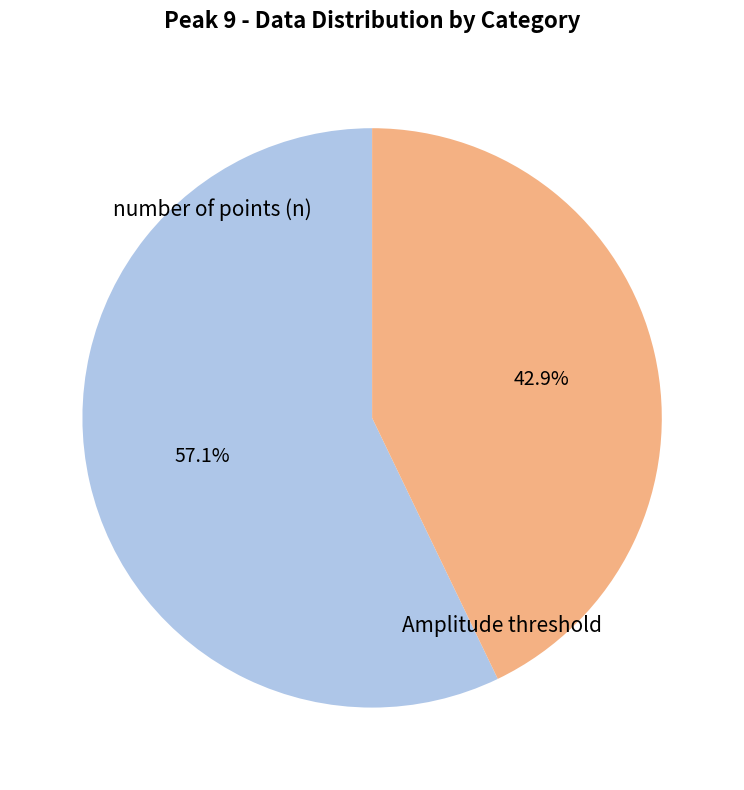

Is there a majority slice in this chart?

Yes